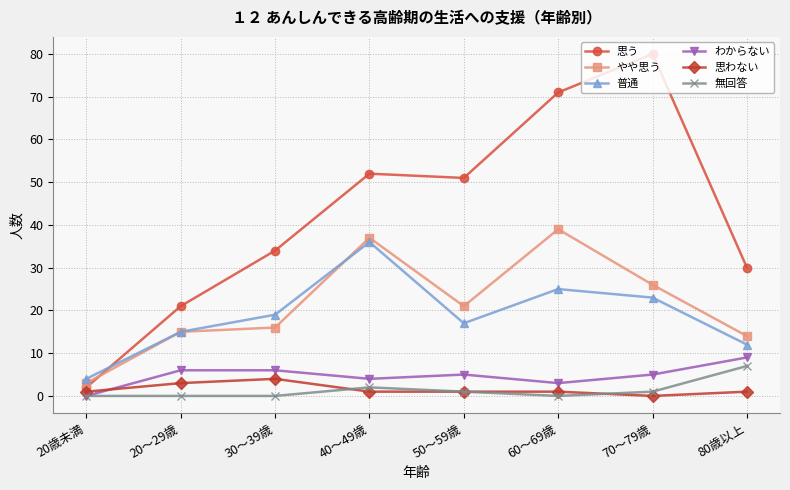

Reading left to right, extract all data points from this chart.

思う: 2	21	34	52	51	71	80	30
やや思う: 3	15	16	37	21	39	26	14
普通: 4	15	19	36	17	25	23	12
わからない: 0	6	6	4	5	3	5	9
思わない: 1	3	4	1	1	1	0	1
無回答: 0	0	0	2	1	0	1	7